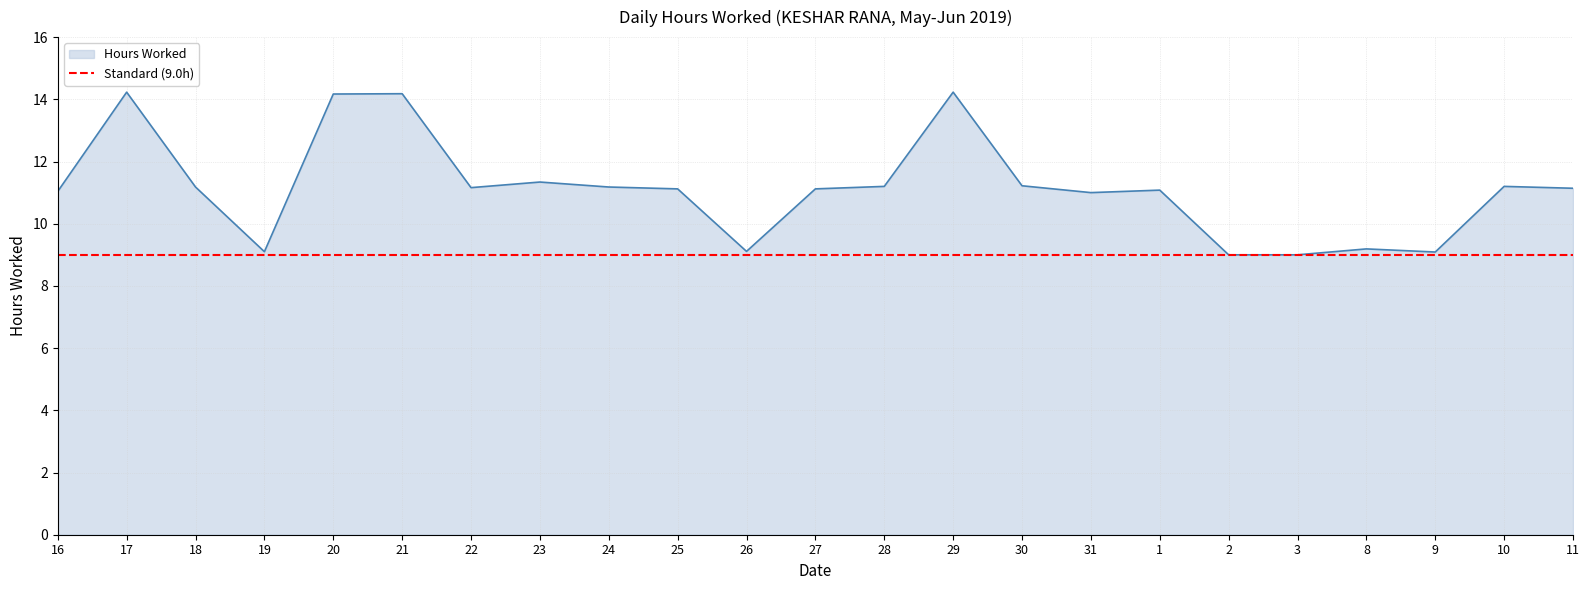

Between 29 and 16, which is larger?

29